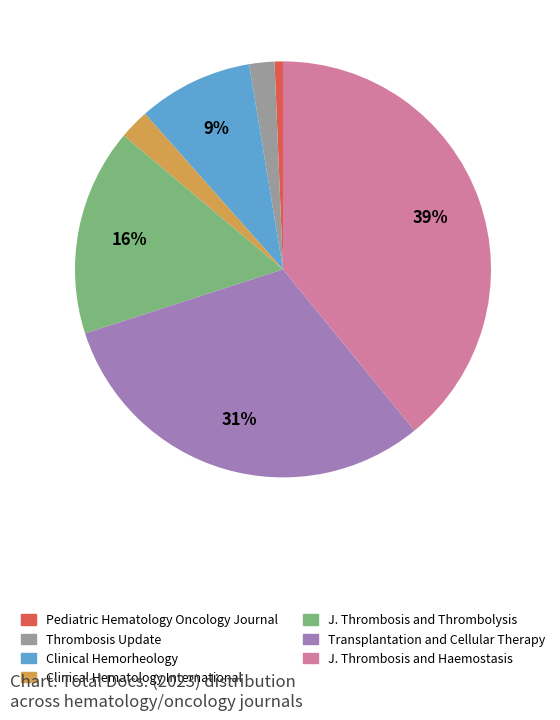

Does any single category account for the majority?

No